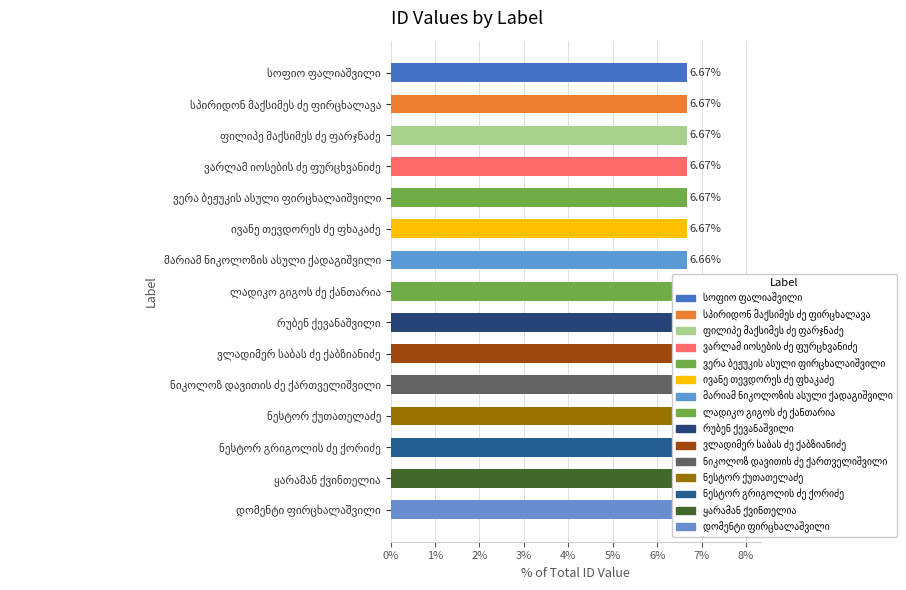

Does the chart contain any negative values?

No